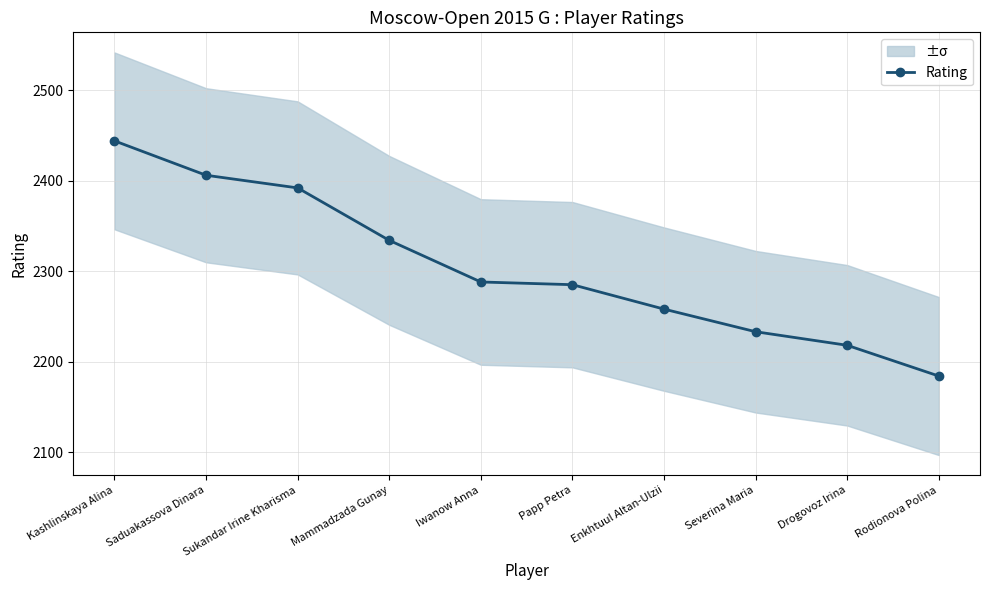

True or false: the data shows 1051 at Kashlinskaya Alina.

False